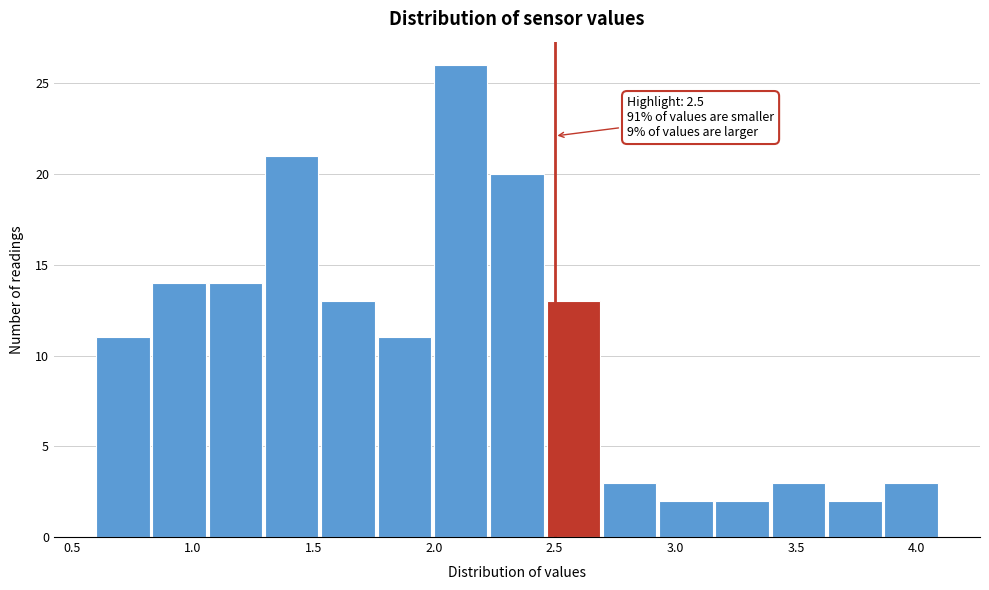

Which range on the x-axis has the tallest bar?

2.00 to 2.25